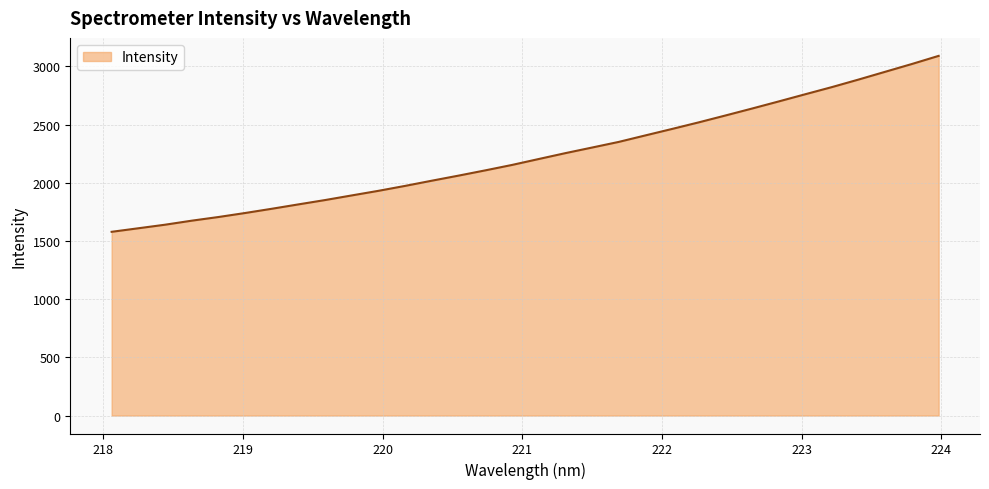

What is the difference between the maximum and minimum values?

1512.0